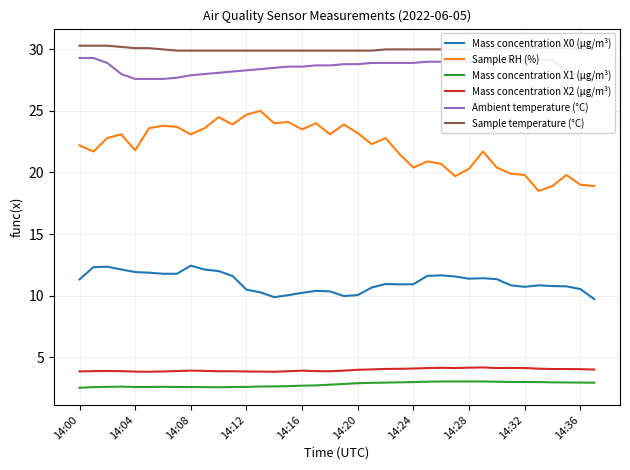

The value of Mass concentration X2 (μg/m³) at 14:20 is 1.8. True or false?

False